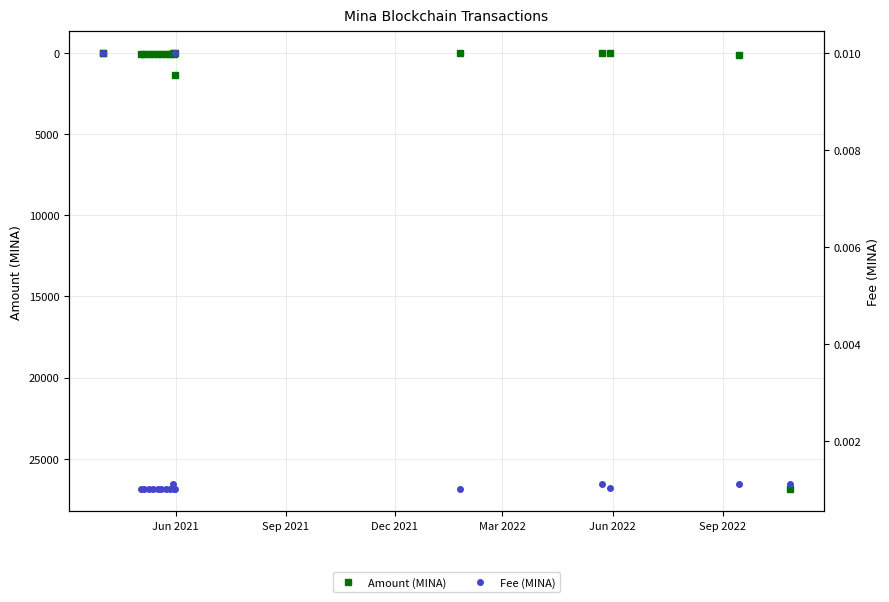

How many positive values does the Amount (MINA) series have?

18